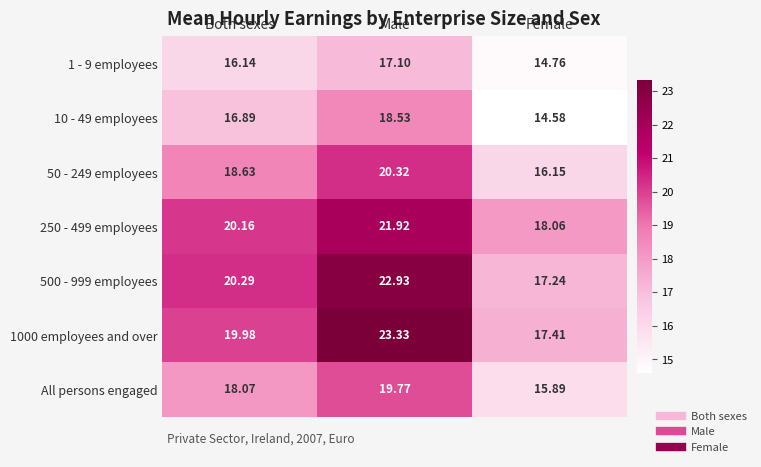

List the labels in order of All persons engaged value, largest first.

Male, Both sexes, Female